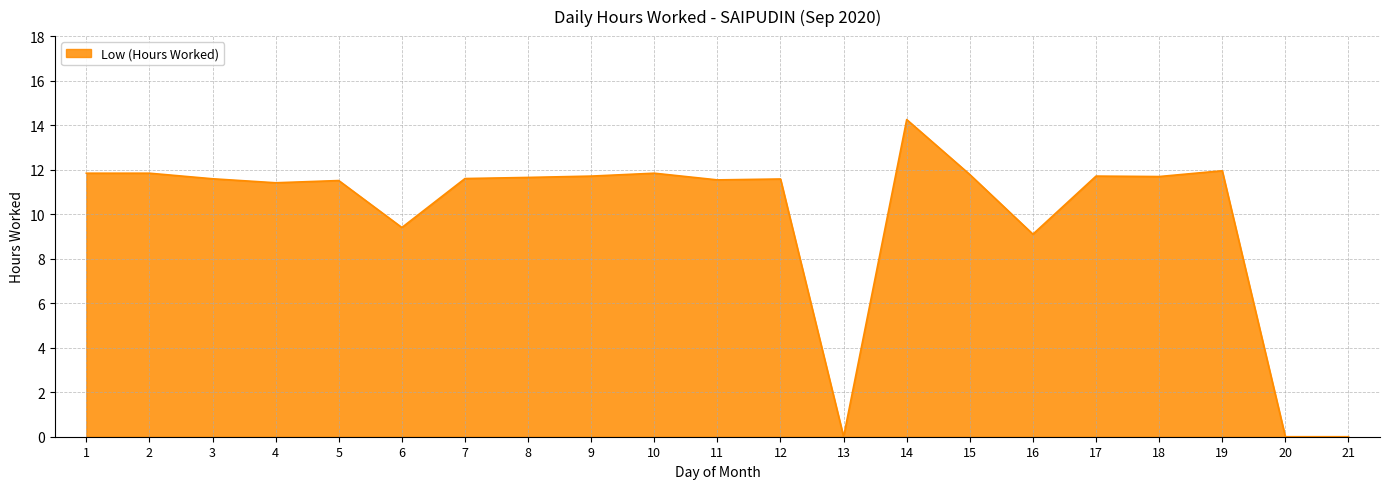

True or false: the data shows 11.8 at 1.

True